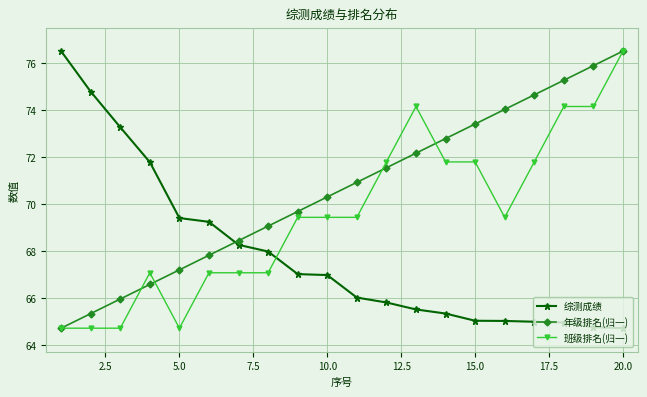

What is the smallest value displayed?

64.7